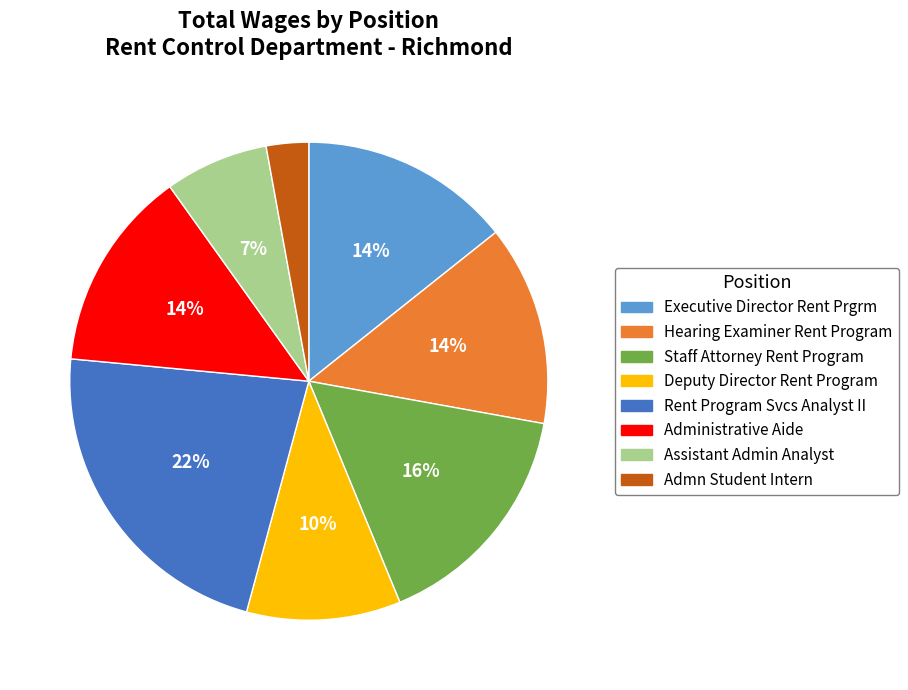

Count the number of slices in the pie.

8